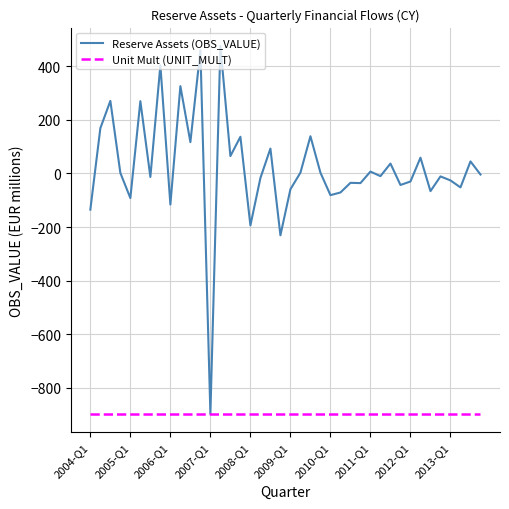

Which series has the largest total across all categories?

Reserve Assets (OBS_VALUE)